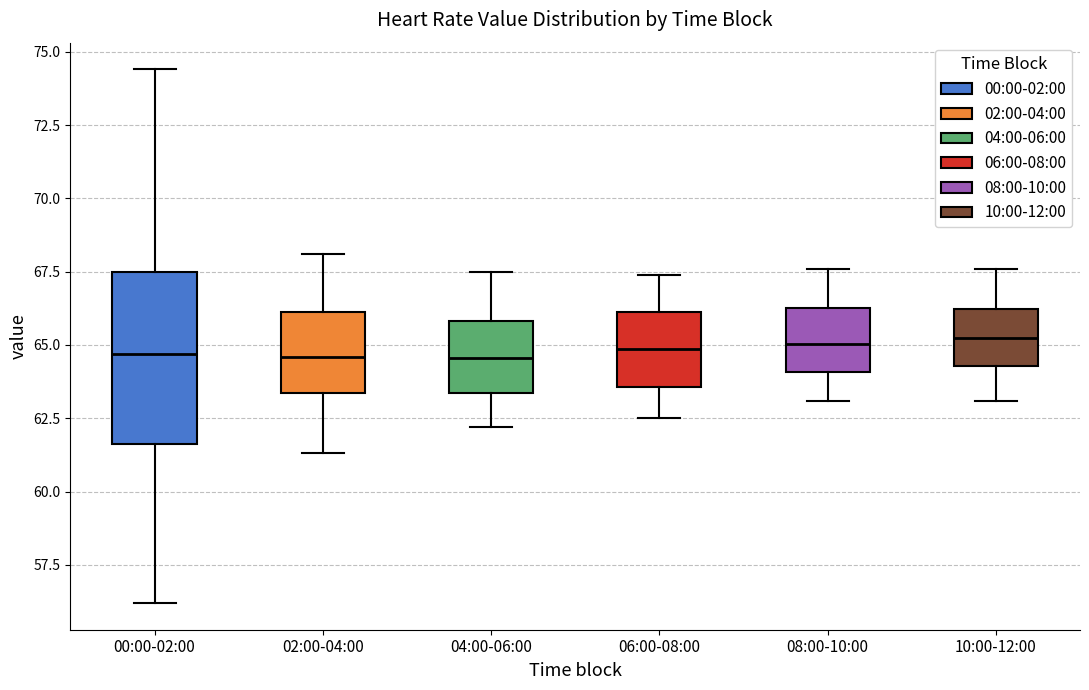

Reading left to right, transcribe this box plot: for each box, give where its median line is, the range the box spans, and where its two whiskers end, as read against the y-axis. The values are not printed on the chart, so give them approximately, as read against the axis.

00:00-02:00: median 64.5, box 61.5 to 67.5, whiskers 56.0 to 74.5
02:00-04:00: median 64.5, box 63.5 to 66.0, whiskers 61.5 to 68.0
04:00-06:00: median 64.5, box 63.5 to 66.0, whiskers 62.0 to 67.5
06:00-08:00: median 65.0, box 63.5 to 66.0, whiskers 62.5 to 67.5
08:00-10:00: median 65.0, box 64.0 to 66.5, whiskers 63.0 to 67.5
10:00-12:00: median 65.5, box 64.5 to 66.0, whiskers 63.0 to 67.5